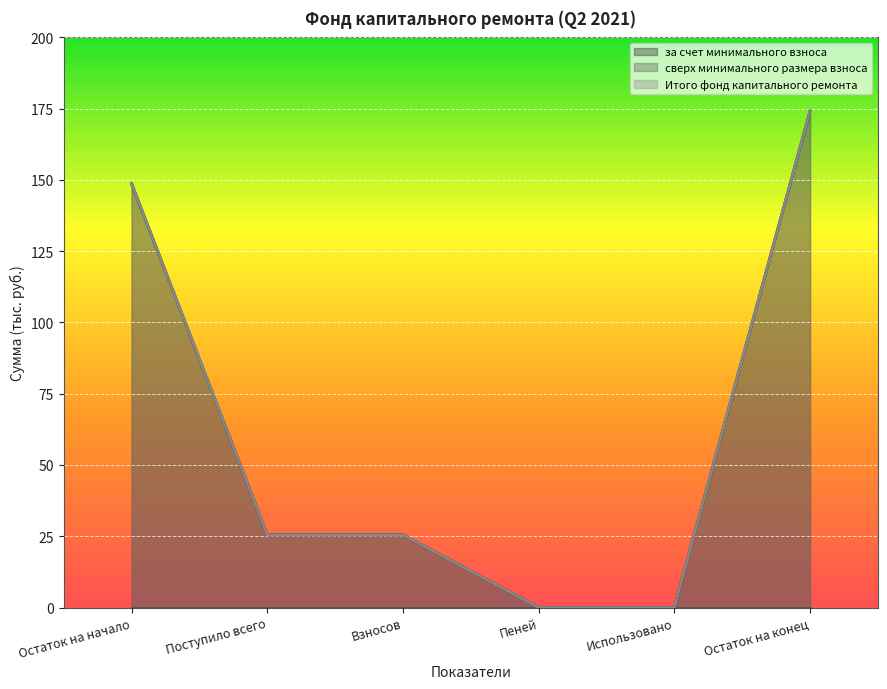

What position from the left is Поступило всего?

2